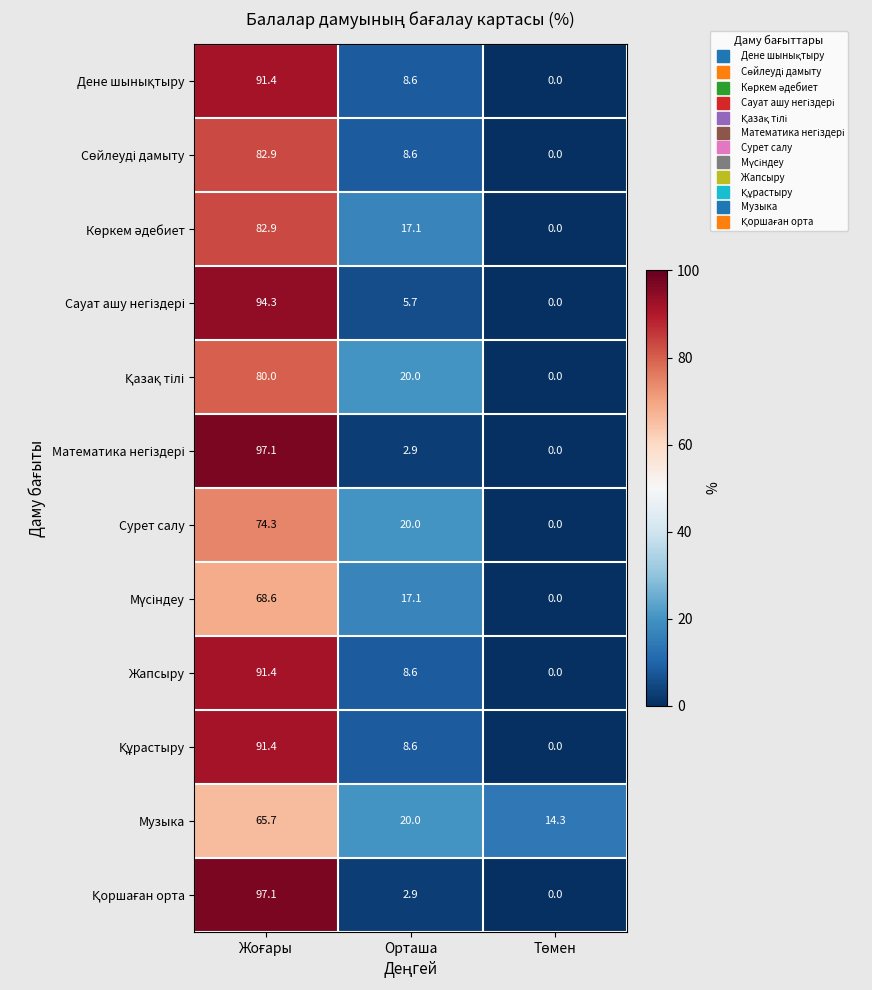

How many distinct data groups are displayed?

12